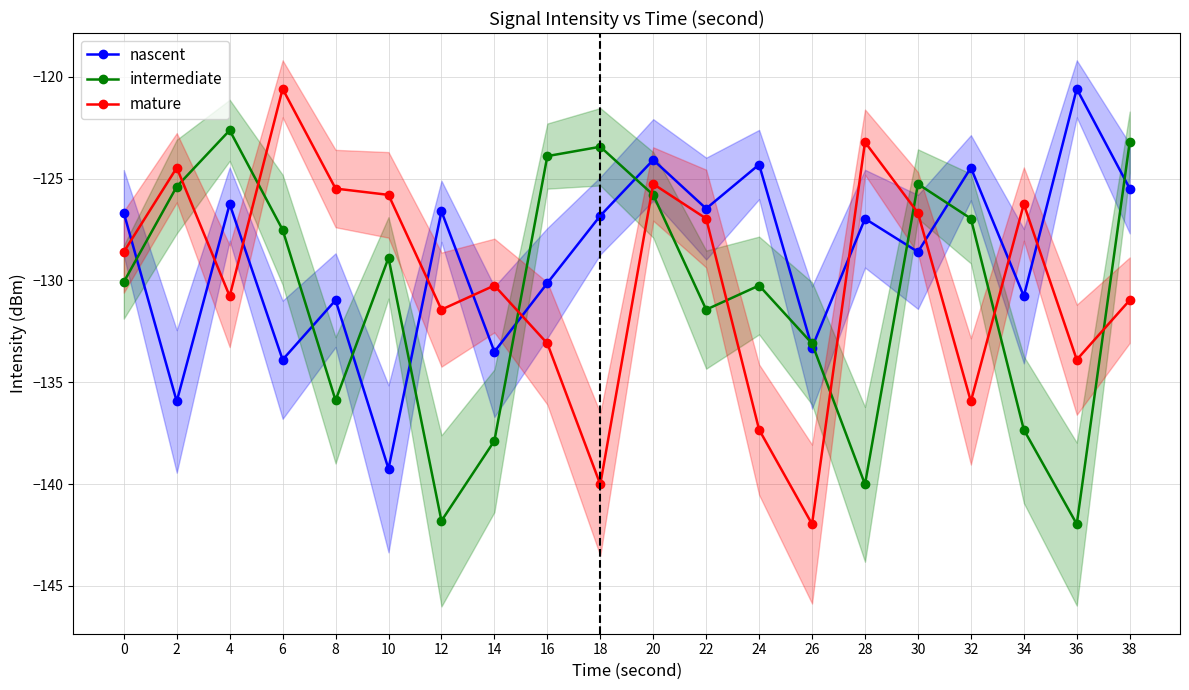

True or false: nascent and intermediate intersect in this chart.

True